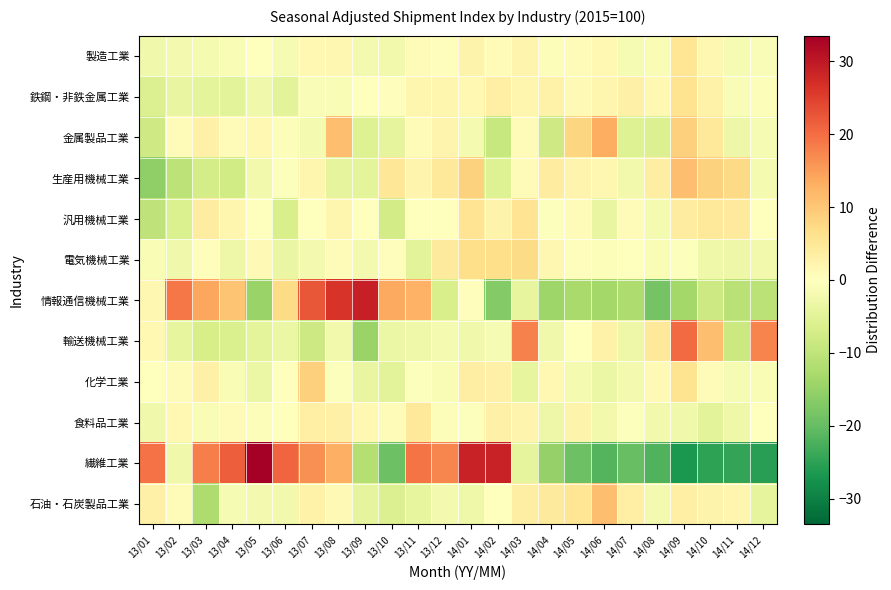

At how many categories does at least one series exceed 9?

19